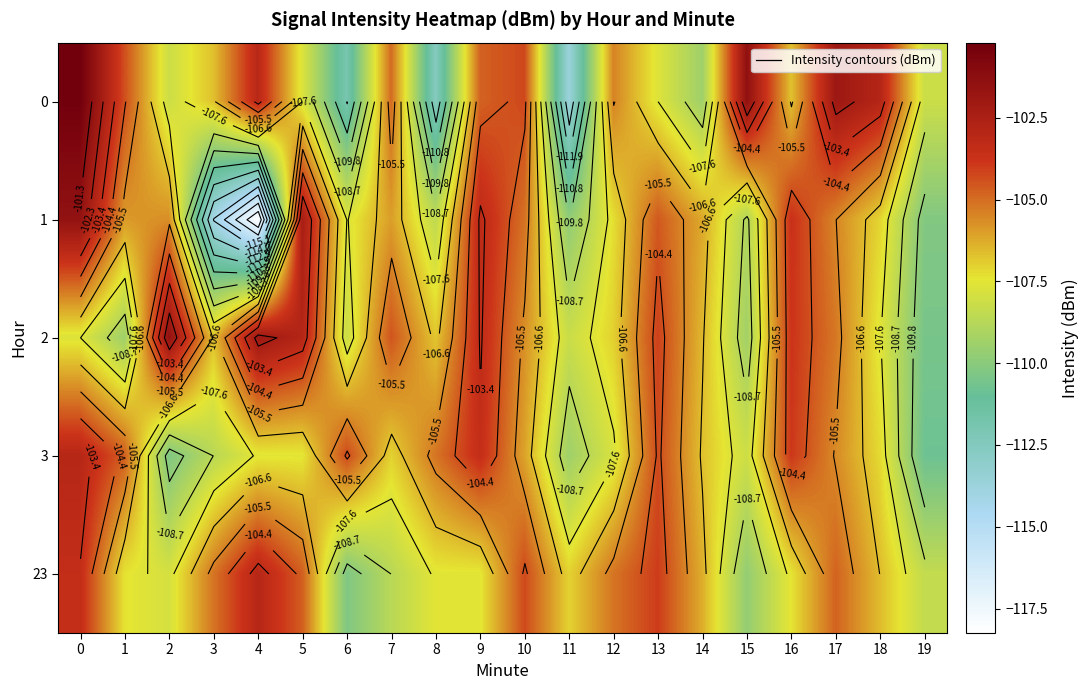

At 9, list the series in order from smallest to largest.

23, 0, 3, 2, 1